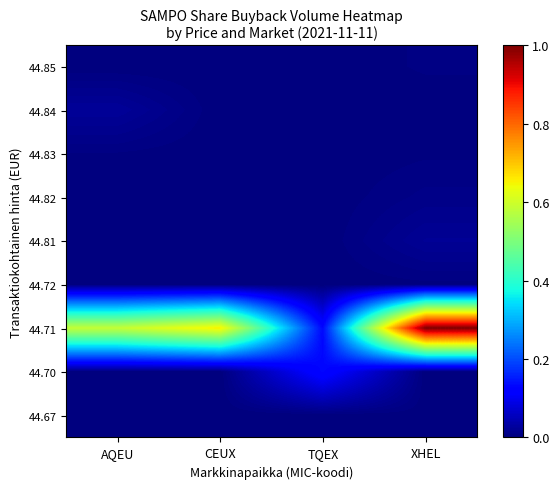

Which category has the highest value across all series?

XHEL